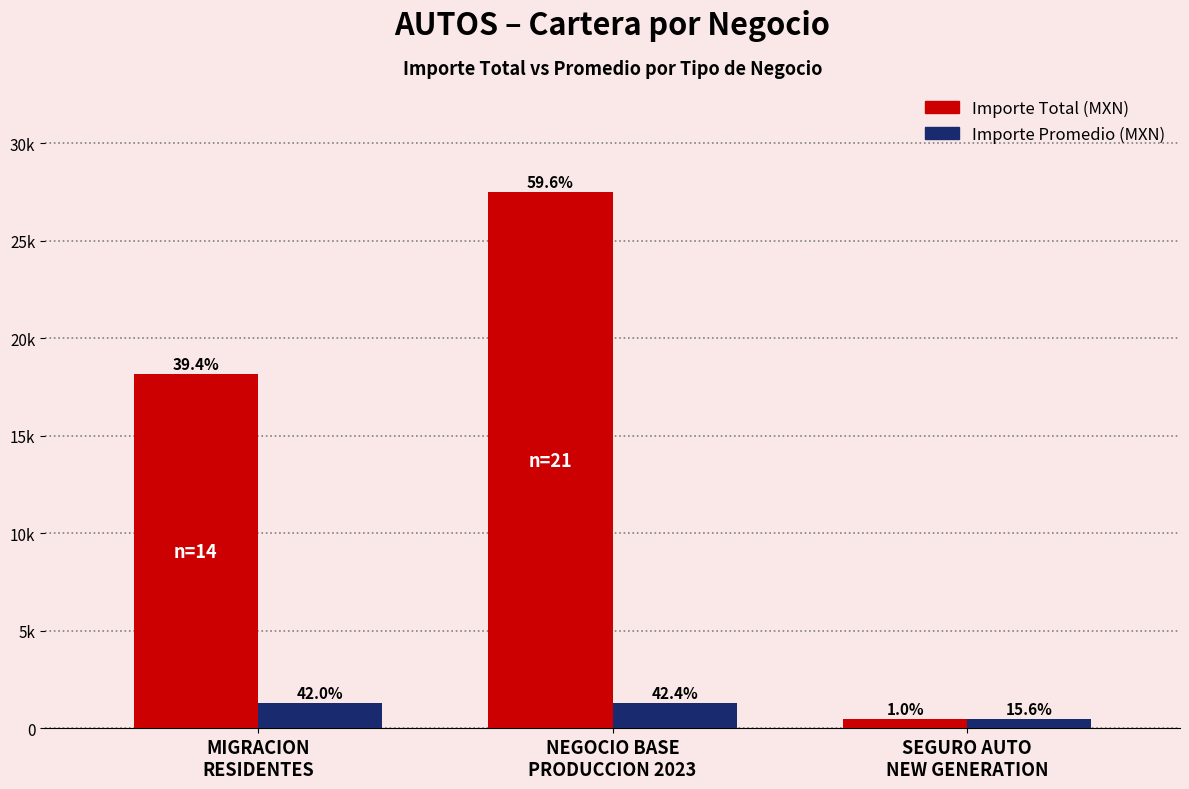

What are all the series names shown in the legend?

Importe Total (MXN), Importe Promedio (MXN)